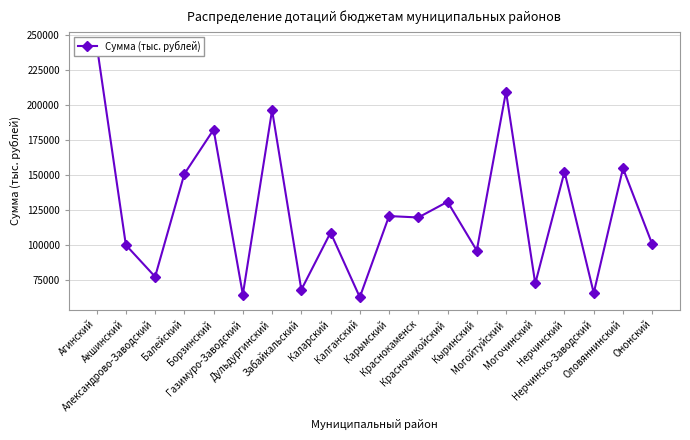

What position from the left is Балейский?

4